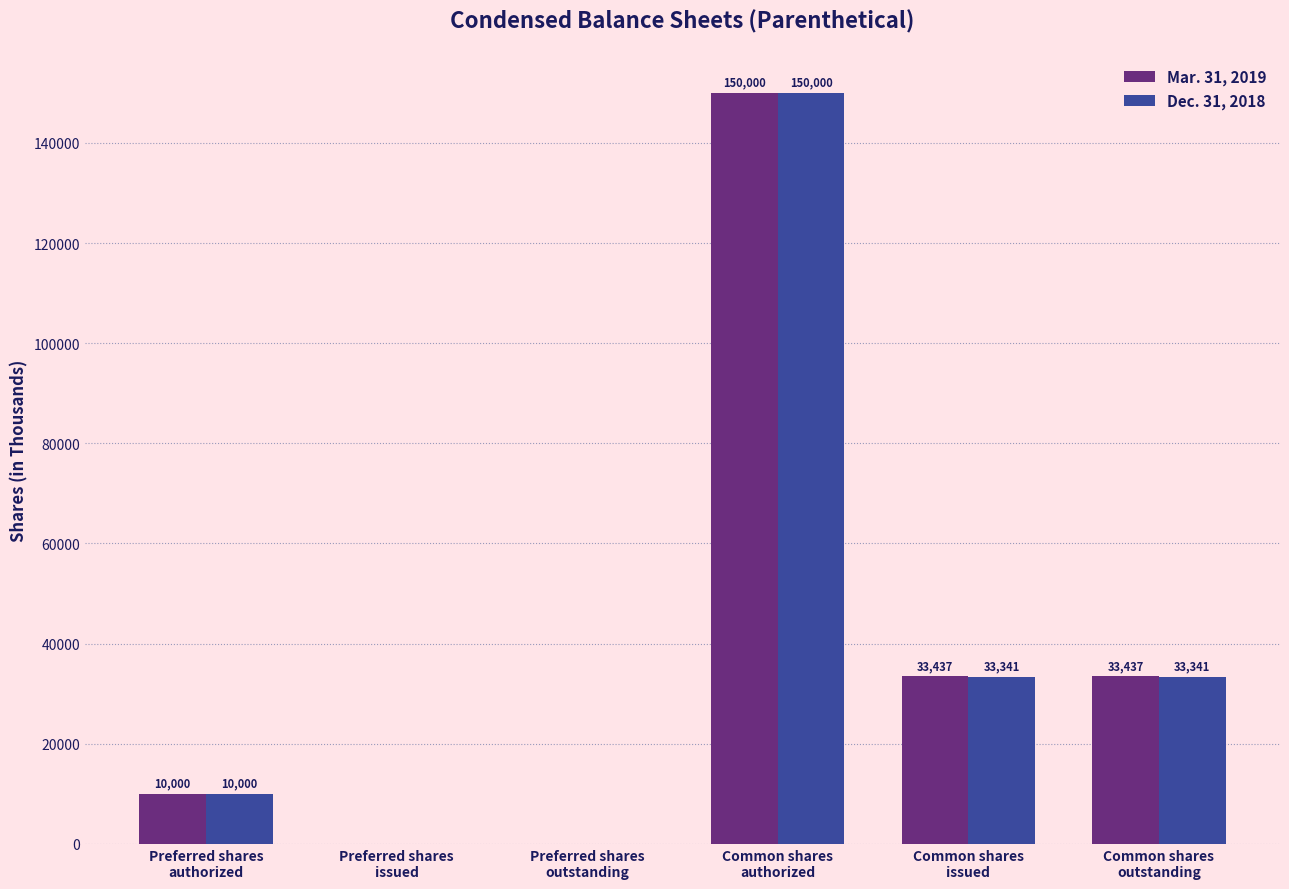

What is the sum of all Dec. 31, 2018 values?

226682